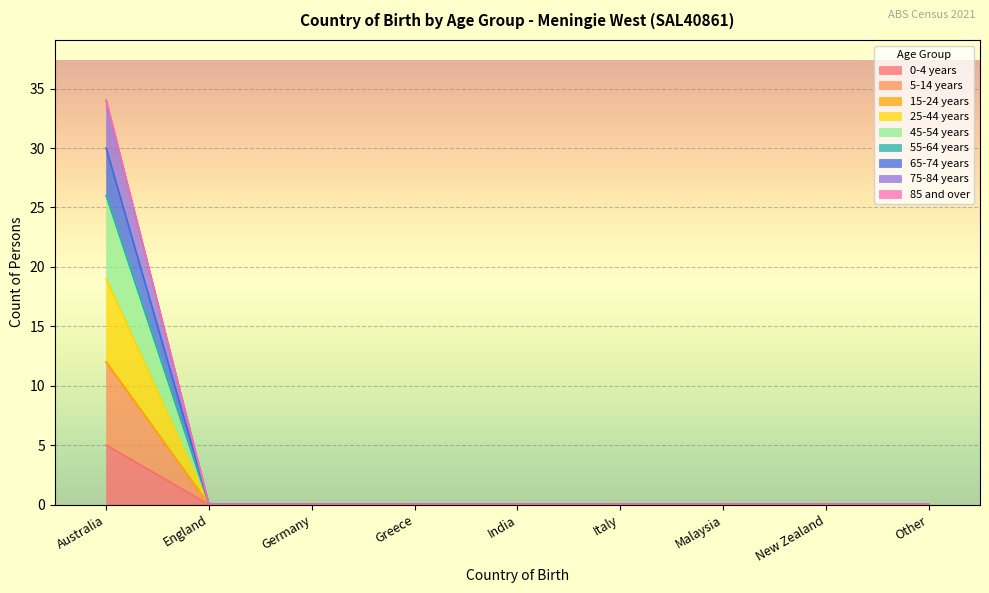

Does the chart display data point markers on the line(s)?

No